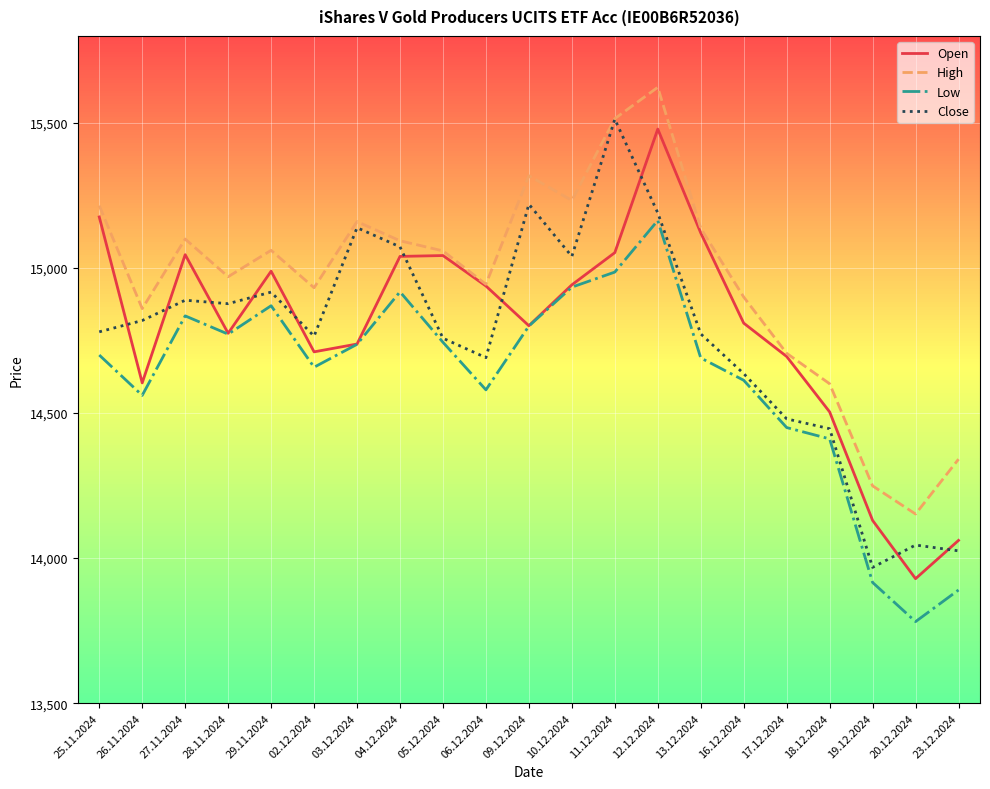

List the labels in order of Open value, largest first.

12.12.2024, 25.11.2024, 13.12.2024, 11.12.2024, 27.11.2024, 05.12.2024, 04.12.2024, 29.11.2024, 10.12.2024, 06.12.2024, 16.12.2024, 09.12.2024, 28.11.2024, 03.12.2024, 02.12.2024, 17.12.2024, 26.11.2024, 18.12.2024, 19.12.2024, 23.12.2024, 20.12.2024